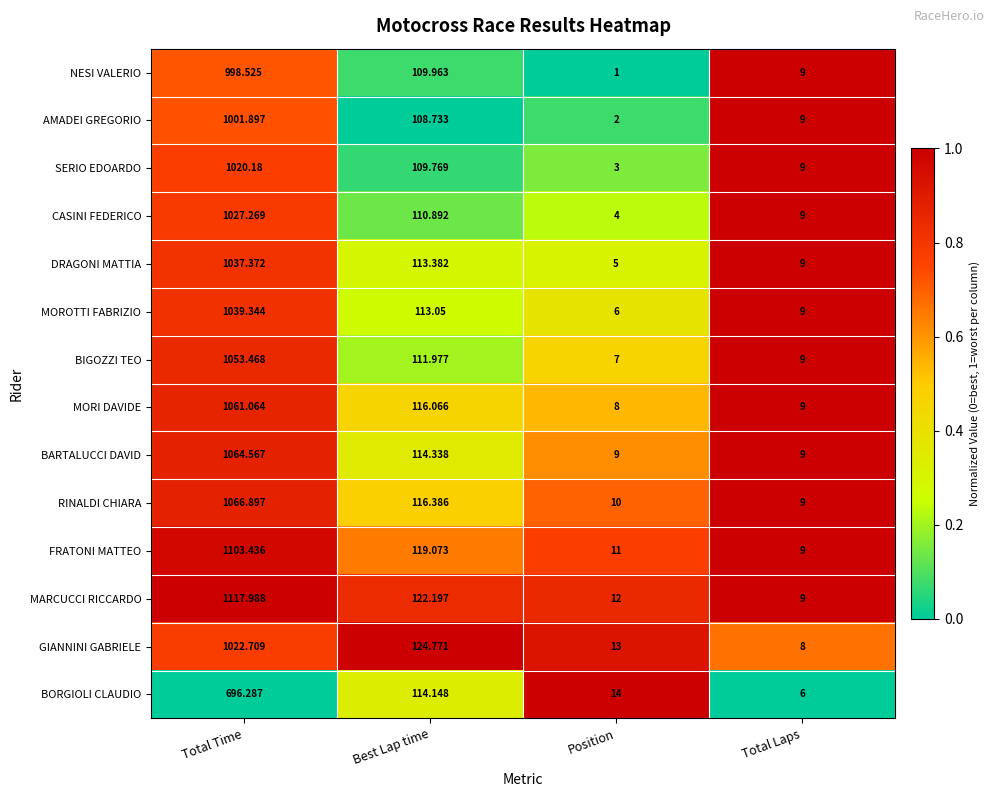

How many categories are shown in the chart?

4